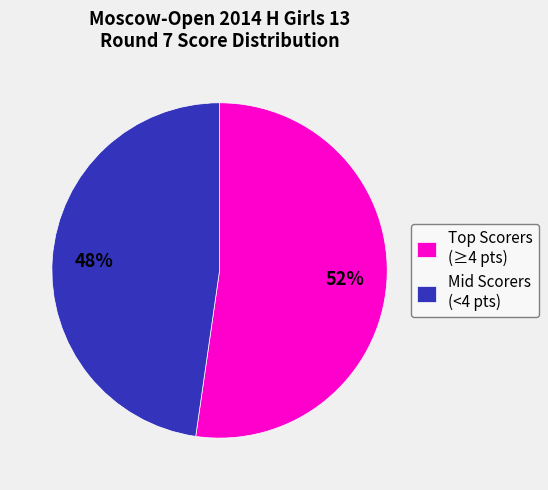

To the nearest percent, what is the average slice percentage?

50%